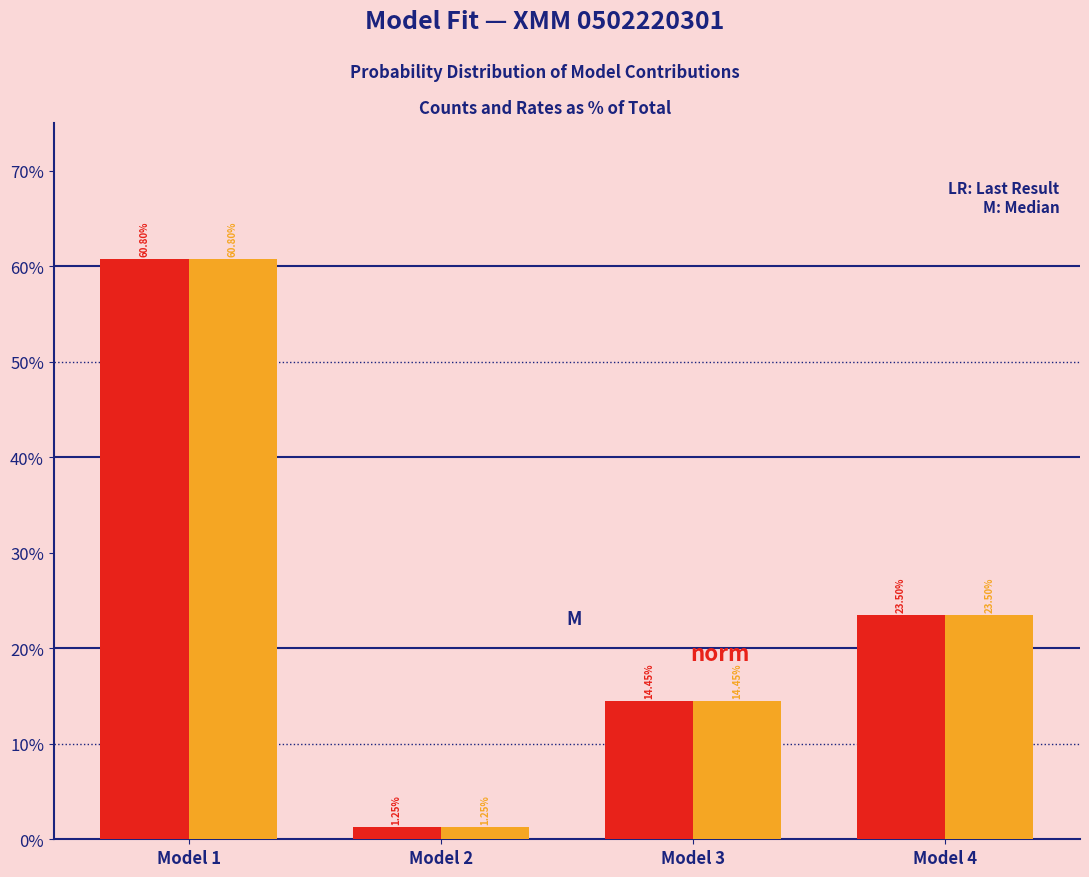

At which category is the sum across all series the highest?

Model 1